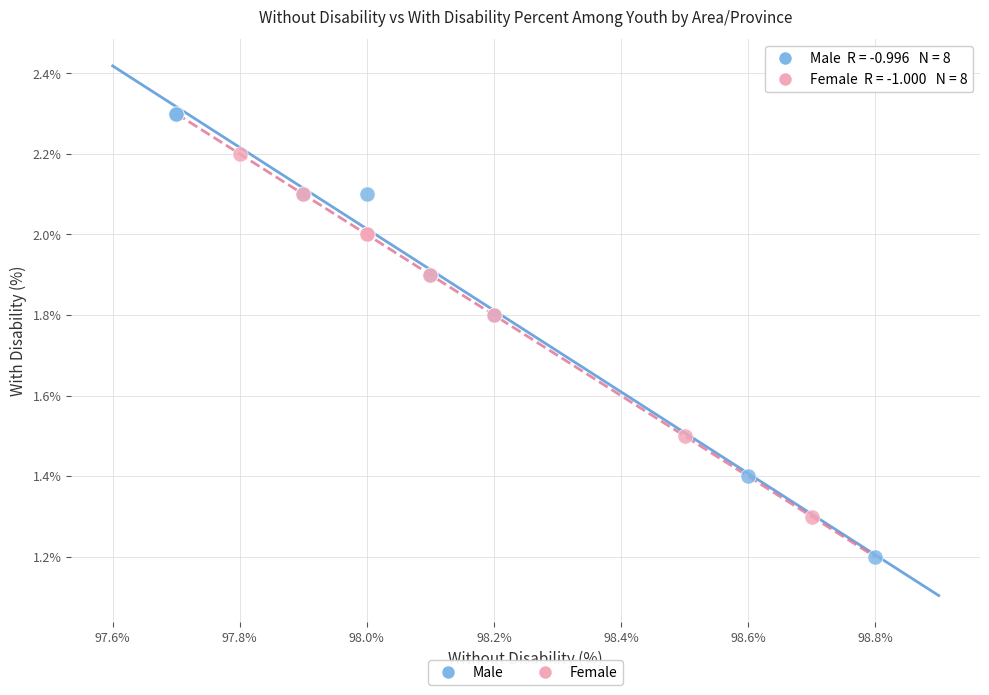

Which series contains the highest Y value?

Male